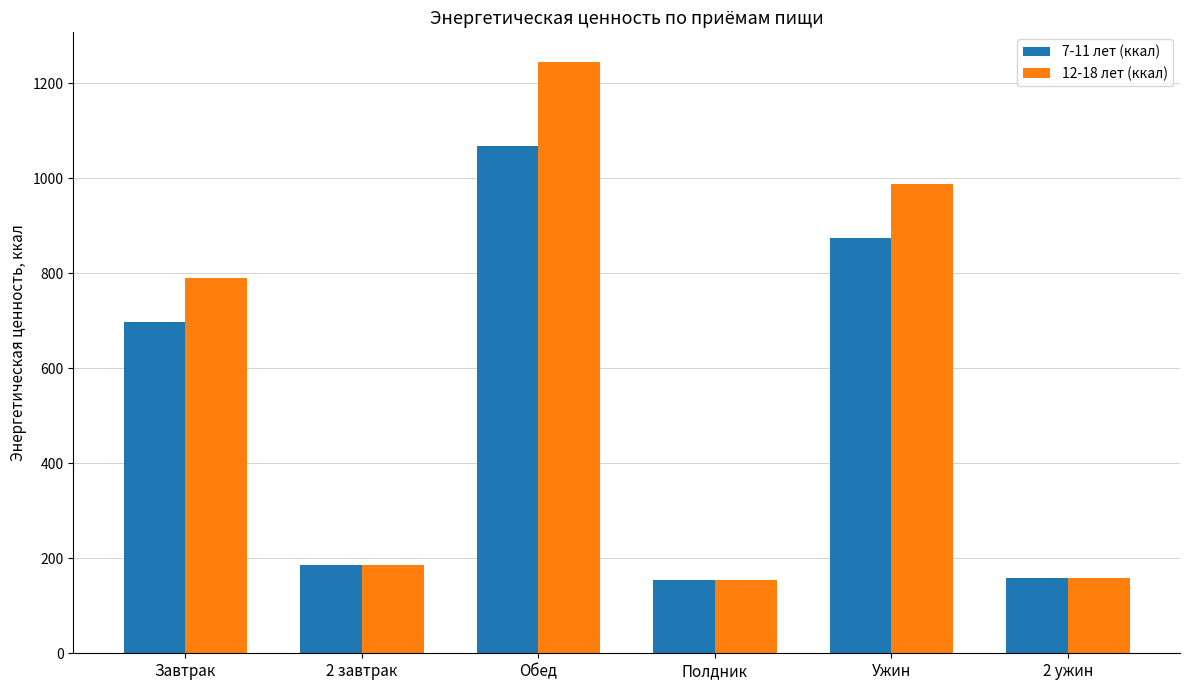

Is it true that 7-11 лет (ккал) equals 103 at 2 ужин?

False